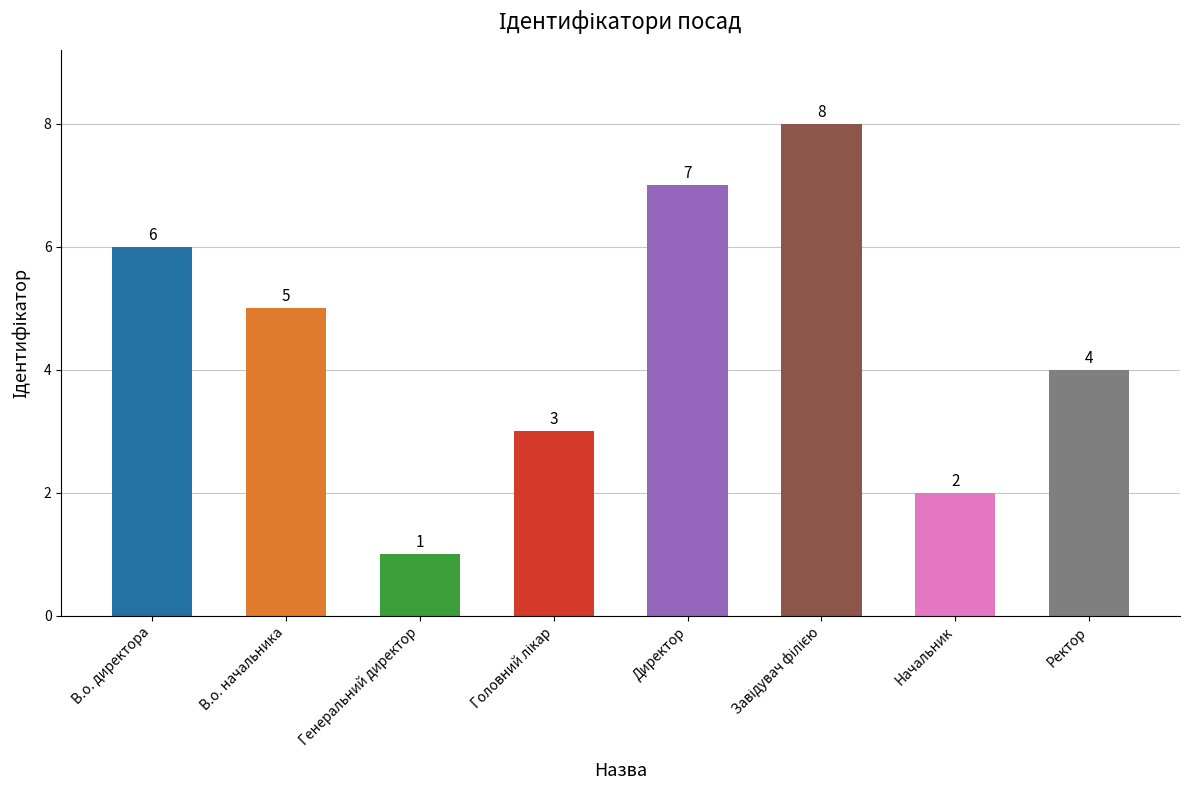

Reading left to right, extract all data points from this chart.

6	5	1	3	7	8	2	4